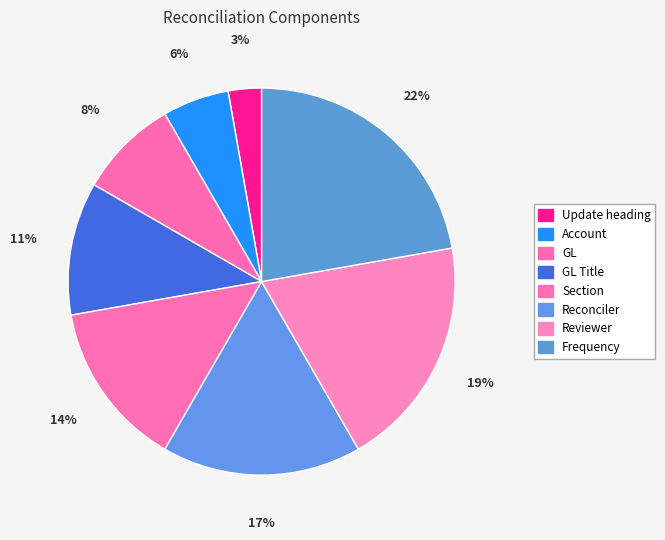

Rank the categories by value from lowest to highest.

Update heading, Account, GL, GL Title, Section, Reconciler, Reviewer, Frequency